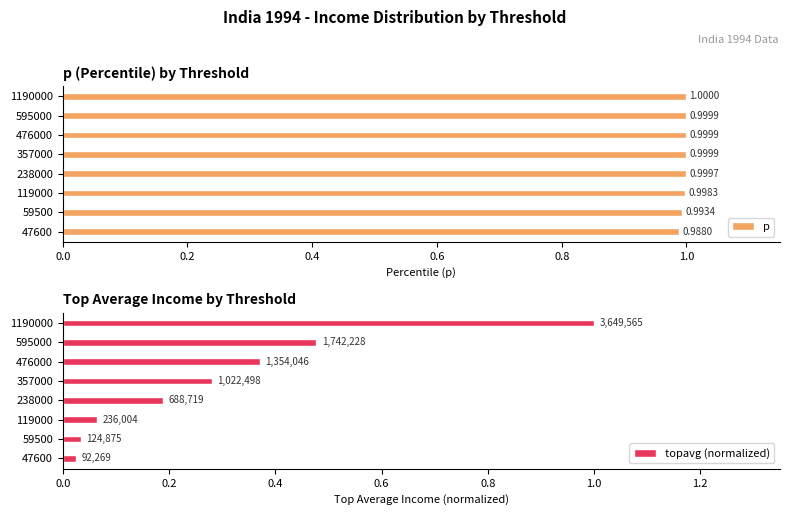

What is the maximum value for p?

1.0